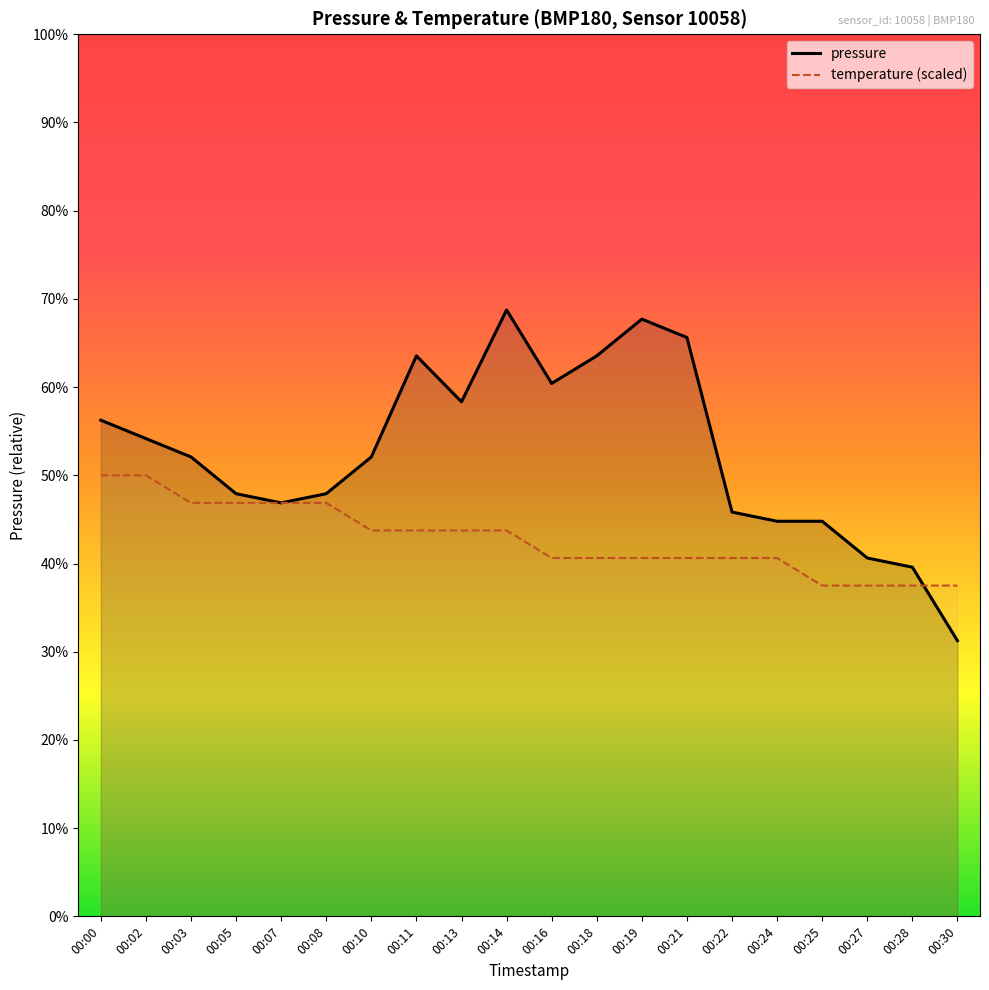

Which series has the largest range (max minus min)?

pressure